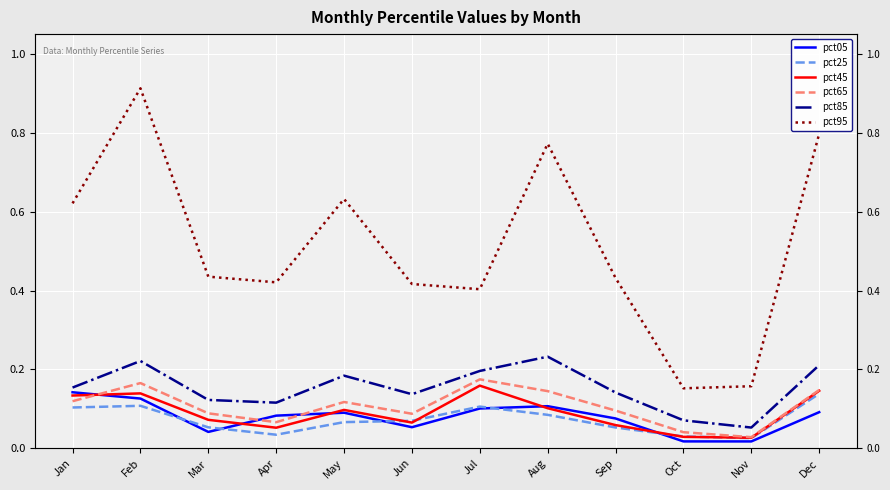

Rank the series at Feb from highest to lowest value.

pct95, pct85, pct65, pct45, pct05, pct25